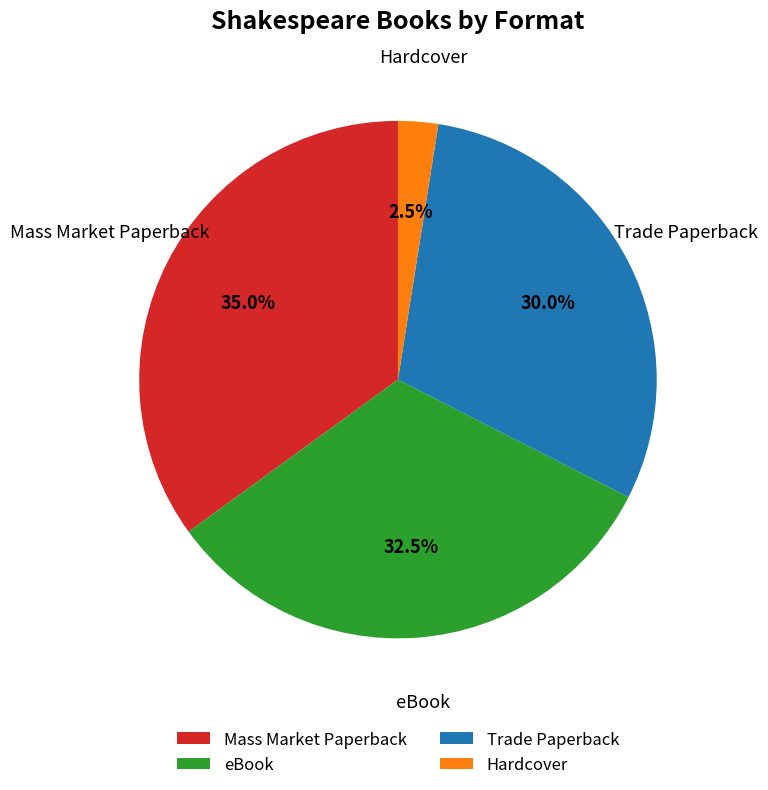

Approximately how many times larger is the value at Hardcover compared to Mass Market Paperback?

0.1